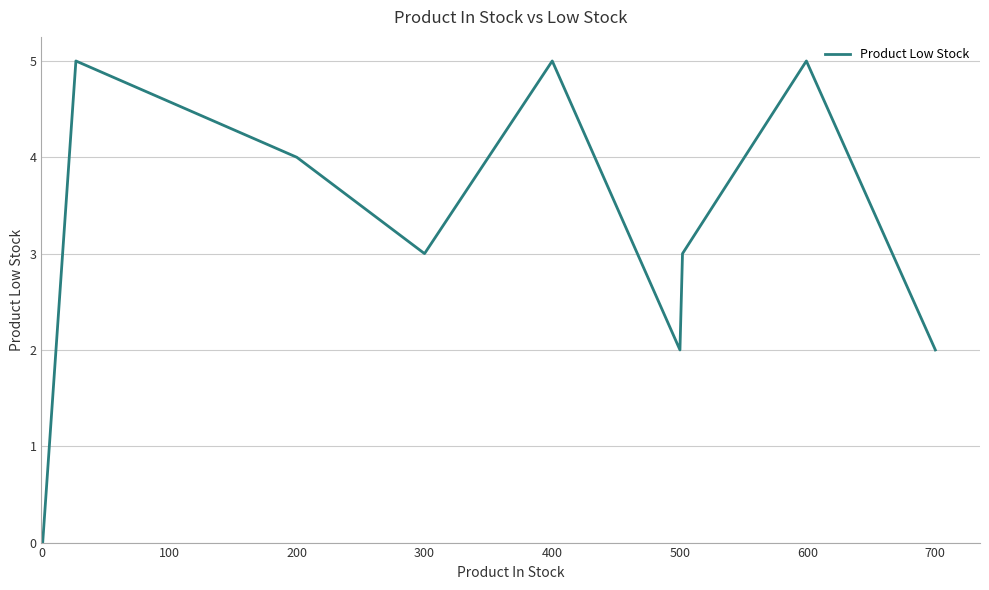

Reading left to right, extract all data points from this chart.

0	5	4	3	5	2	3	5	2